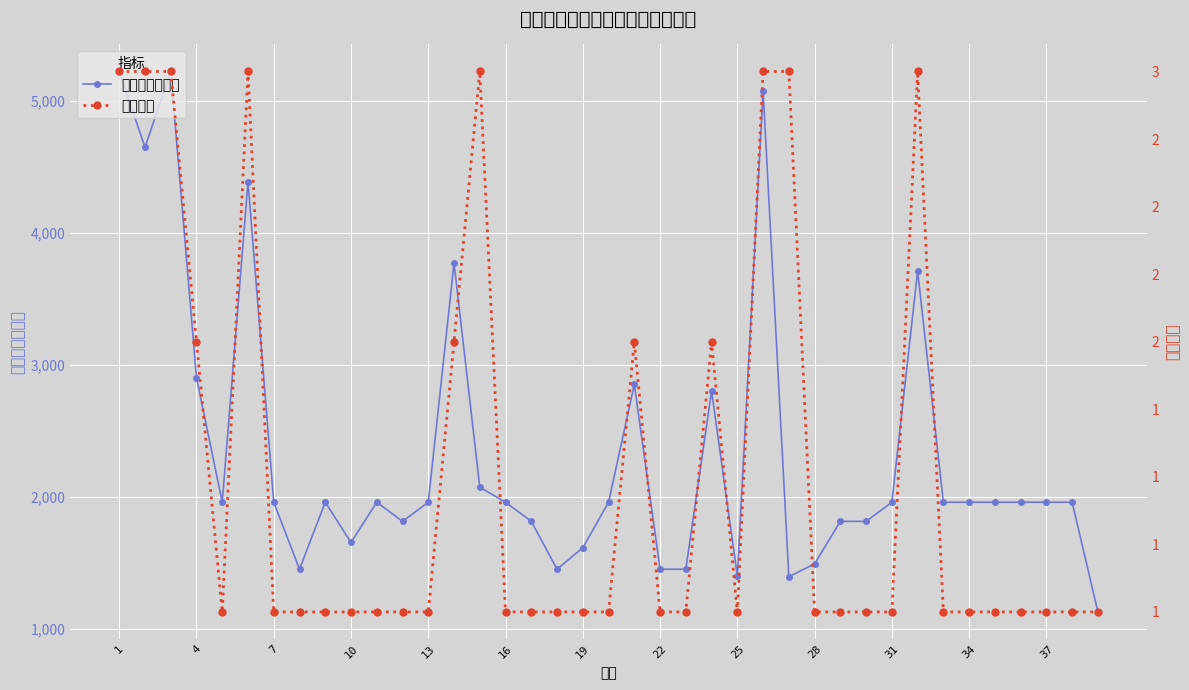

True or false: 家庭月保障金额 has more than 1 points higher than both neighbors.

True